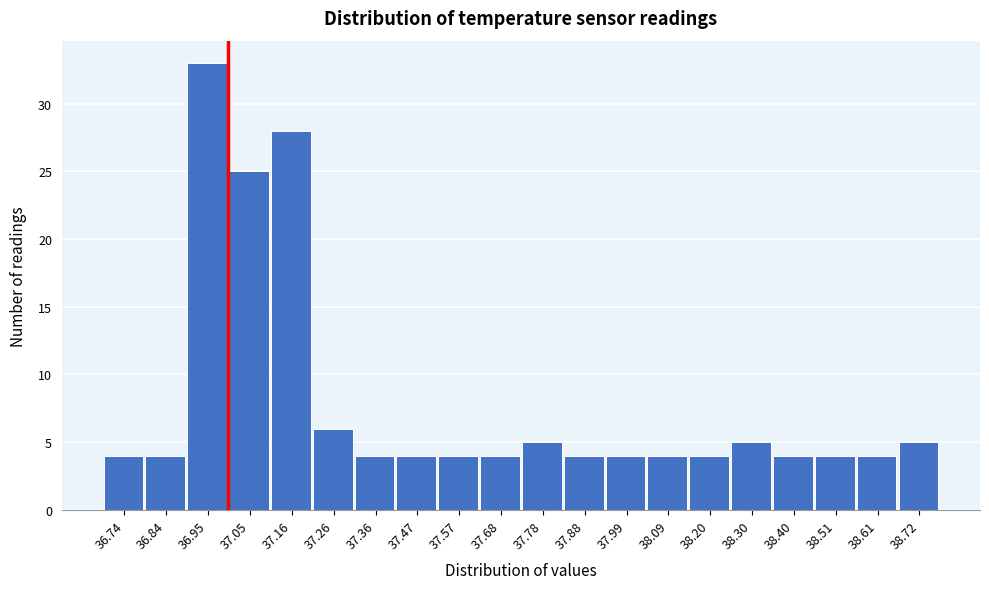

Reading left to right, what are all the values shown in this chart?

4	4	33	25	28	6	4	4	4	4	5	4	4	4	4	5	4	4	4	5